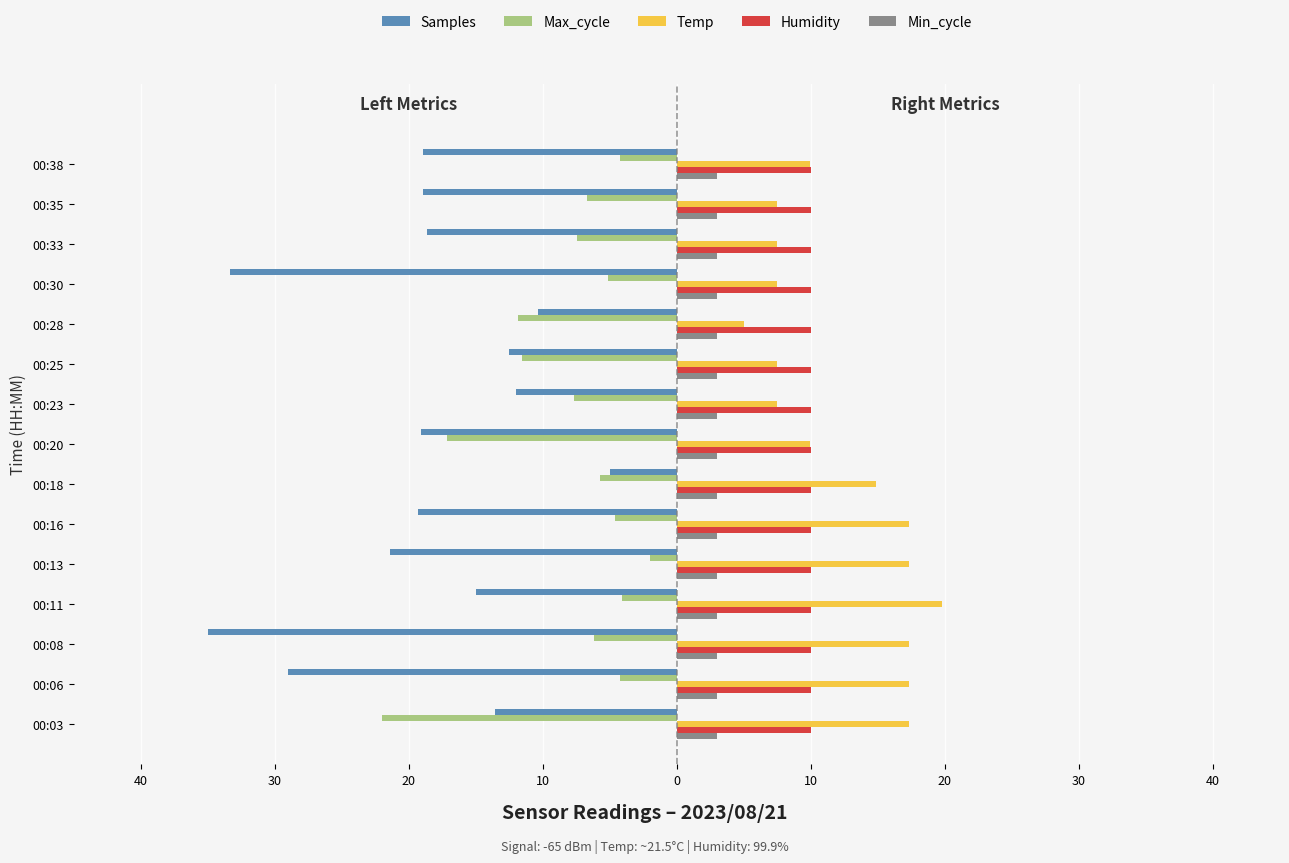

What is the smallest value displayed?

-35.0